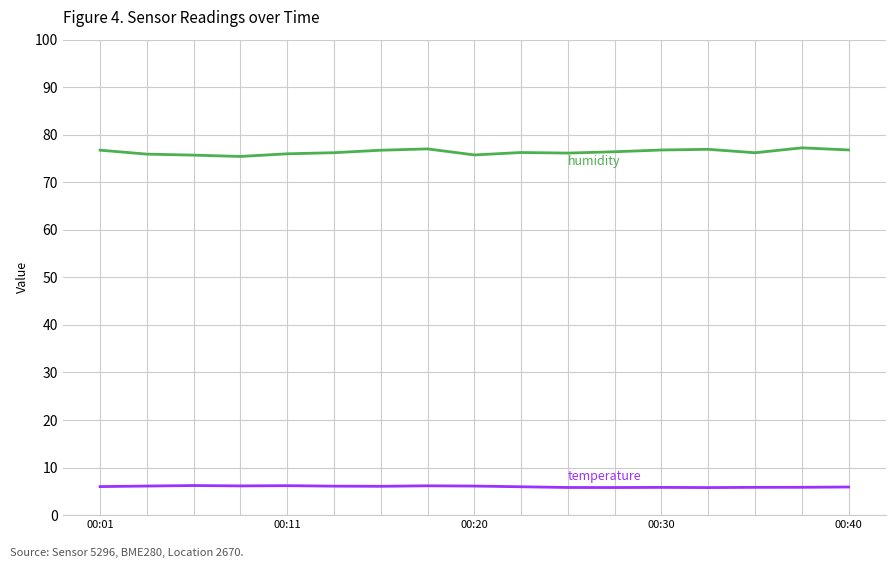

What is the minimum value shown in the chart?

5.8